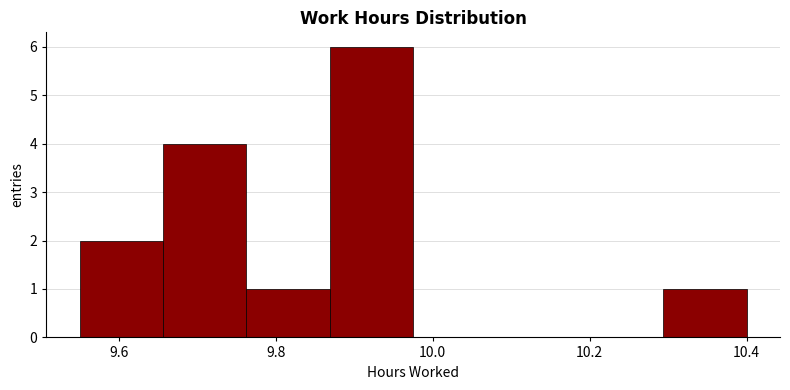

Reading left to right, list every bar in this chart as the range it spans on the x-axis followed by its height. Neither the bar edges nor the heights are printed on the chart, so give them approximately, as read against the axes.

9.56 to 9.66: 2
9.66 to 9.76: 4
9.76 to 9.86: 1
9.86 to 9.98: 6
9.98 to 10.08: 0
10.08 to 10.18: 0
10.18 to 10.30: 0
10.30 to 10.40: 1